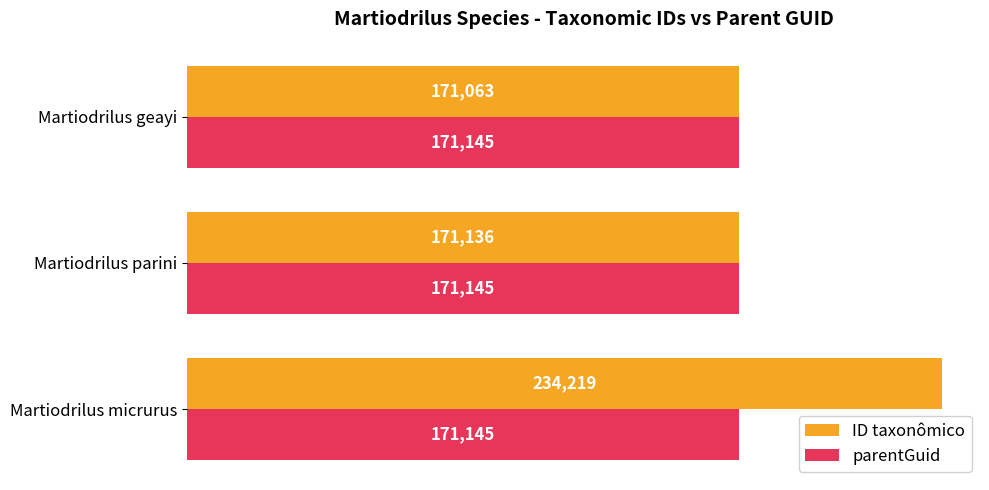

Rank the series by their maximum value, from highest to lowest.

ID taxonômico, parentGuid